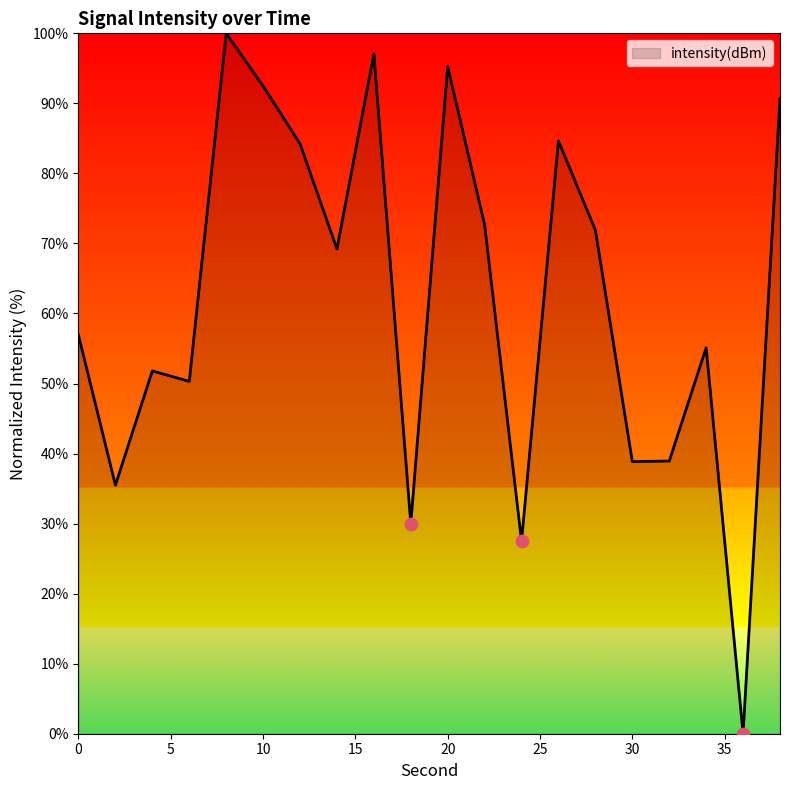

What is the maximum value shown in the chart?

100.0